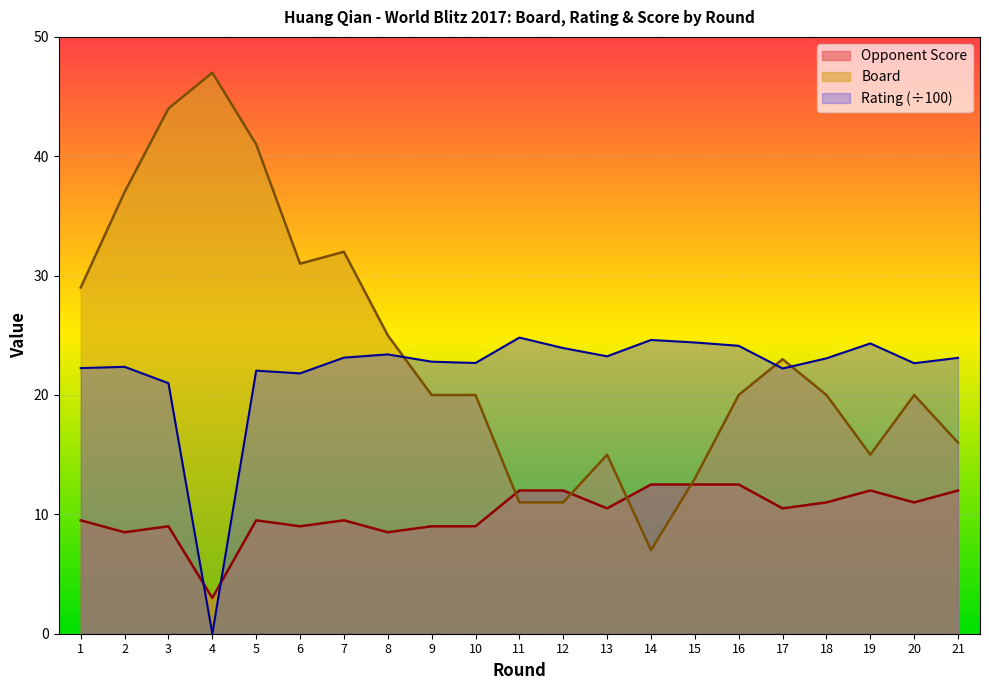

Does the chart display data point markers on the line(s)?

No